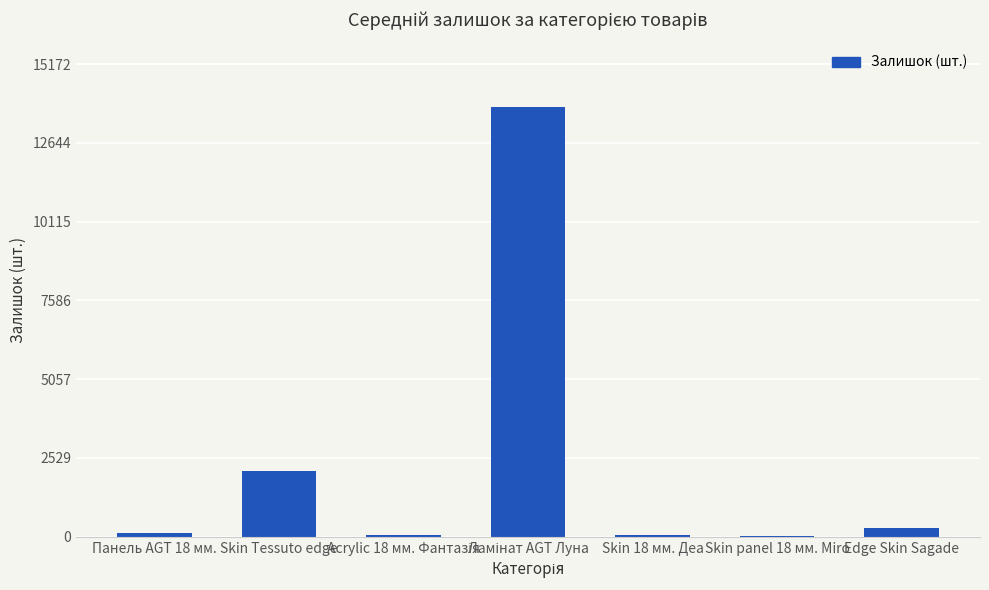

Where is the data nearest to the value 6902?

Skin Tessuto edge